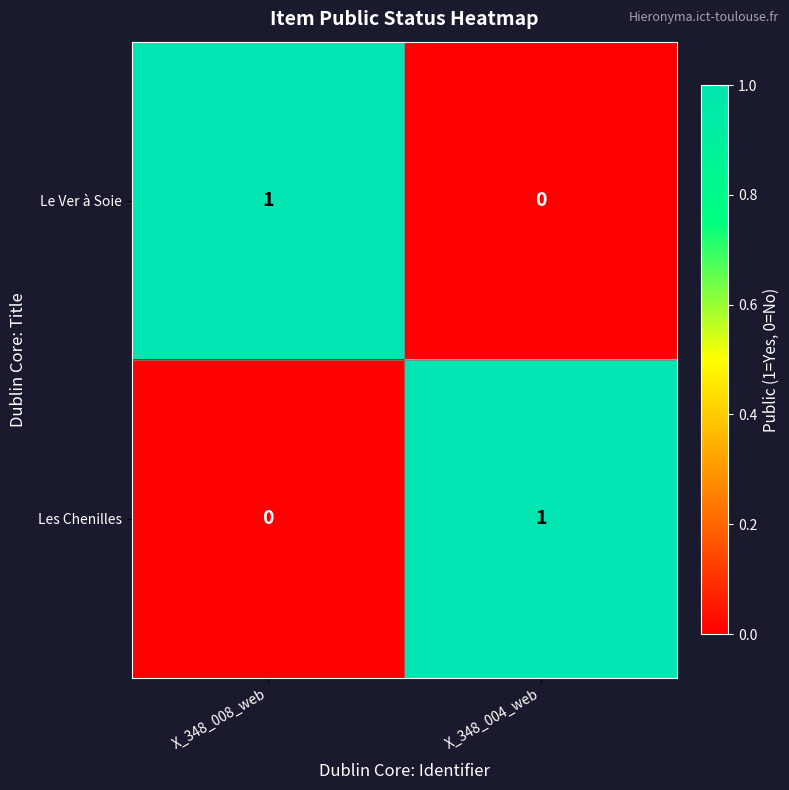

How many distinct data groups are displayed?

2